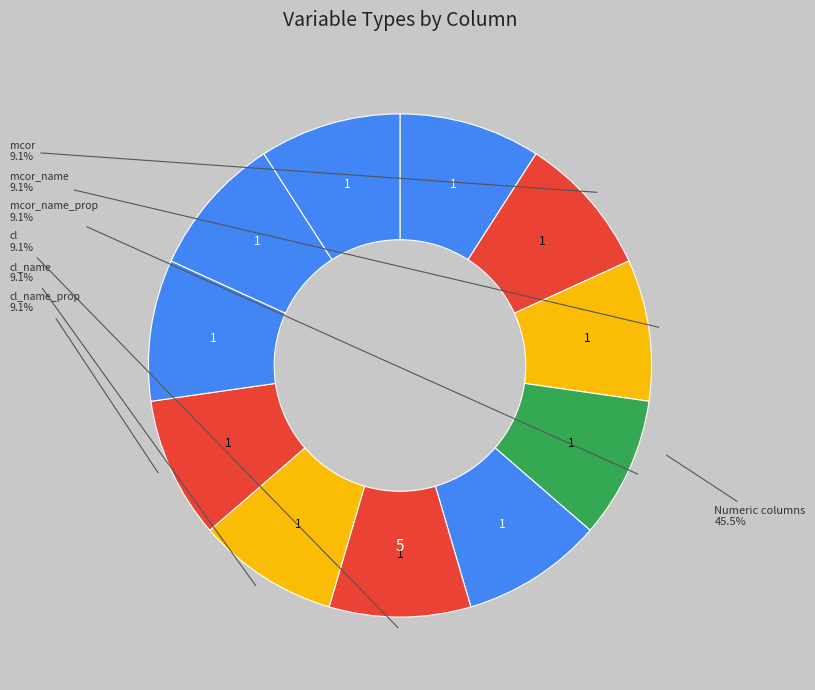

Is there a majority slice in this chart?

No